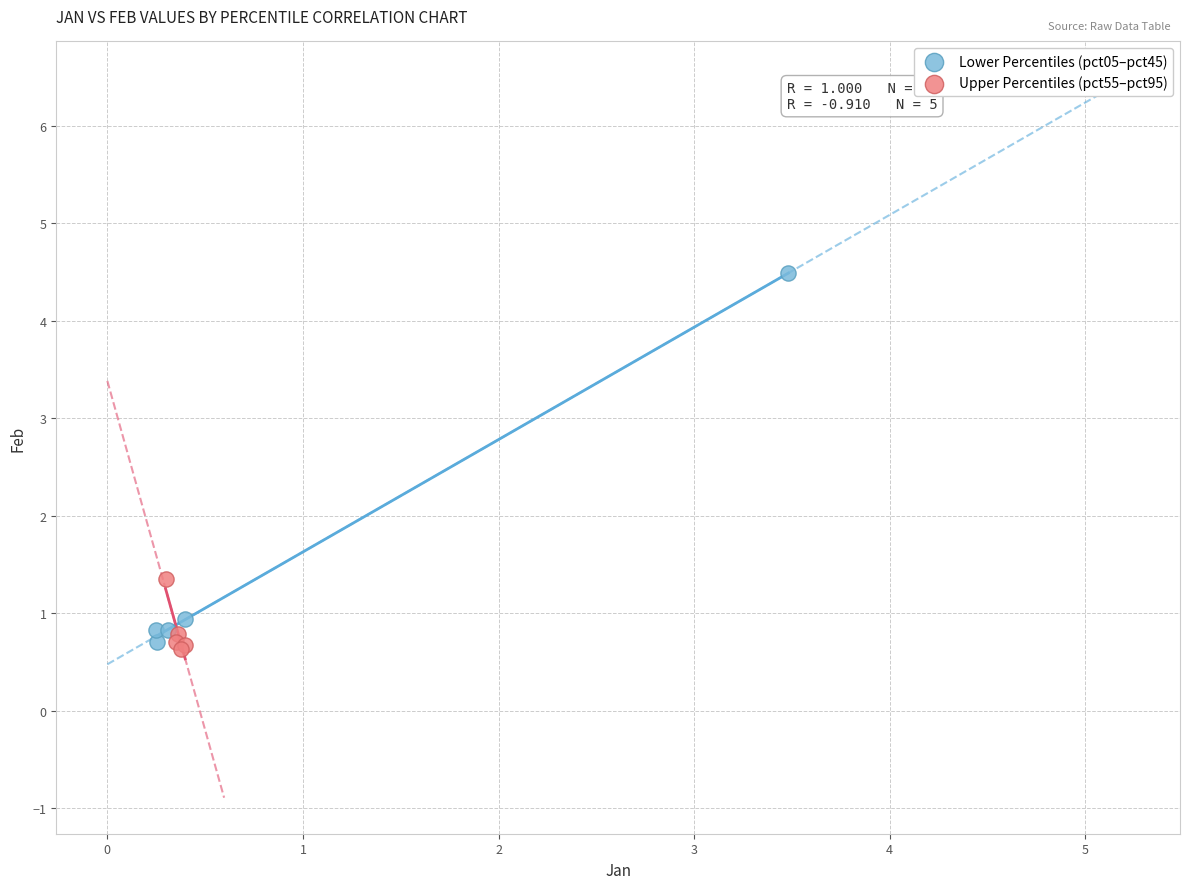

Which series has the widest spread of Y values?

Lower Percentiles (pct05–pct45)